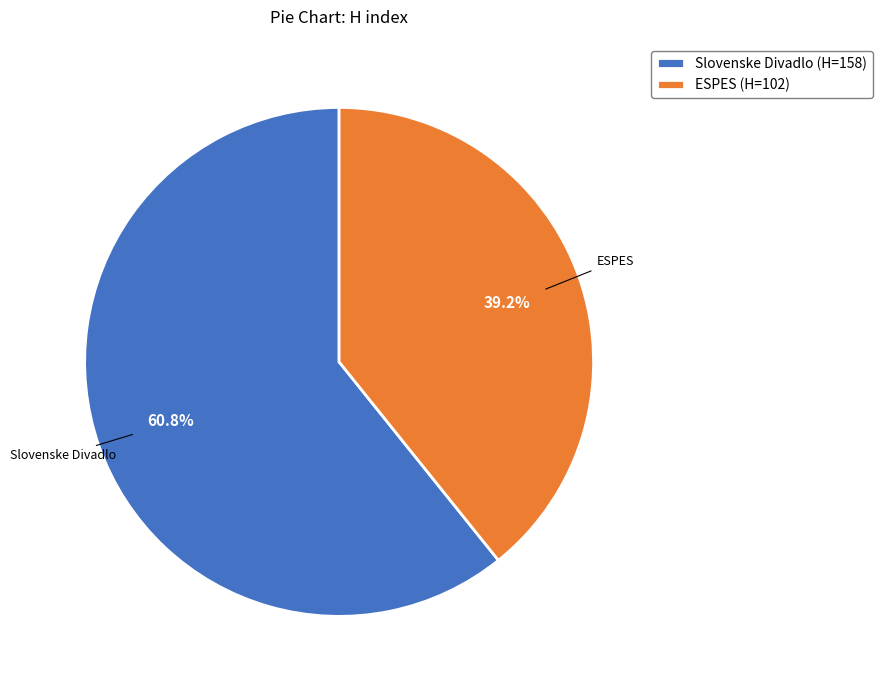

Which has a higher value, Slovenske Divadlo or ESPES?

Slovenske Divadlo